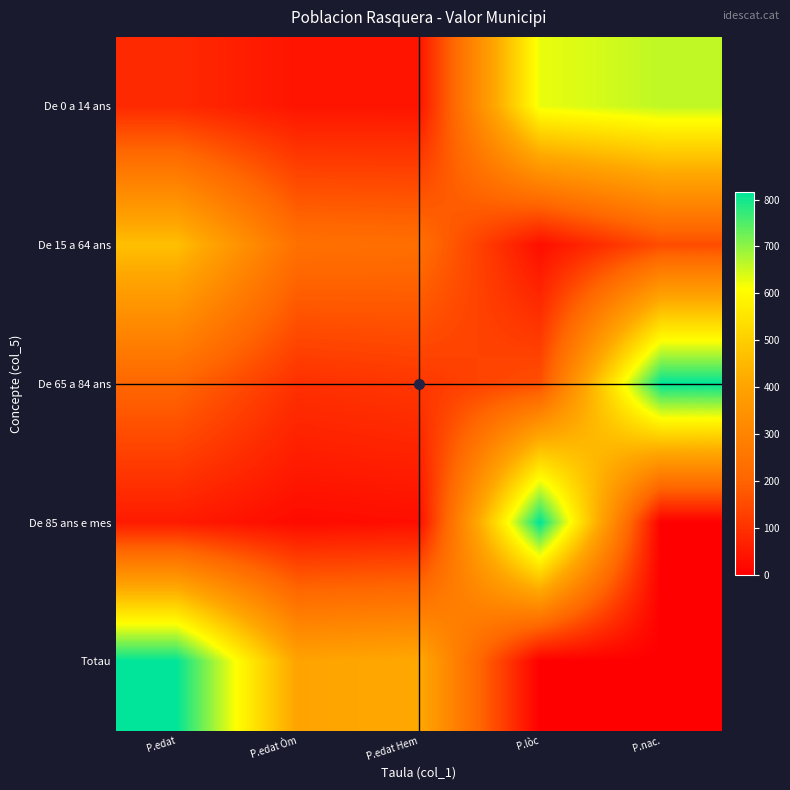

At which category is the sum across all series the highest?

P.edat